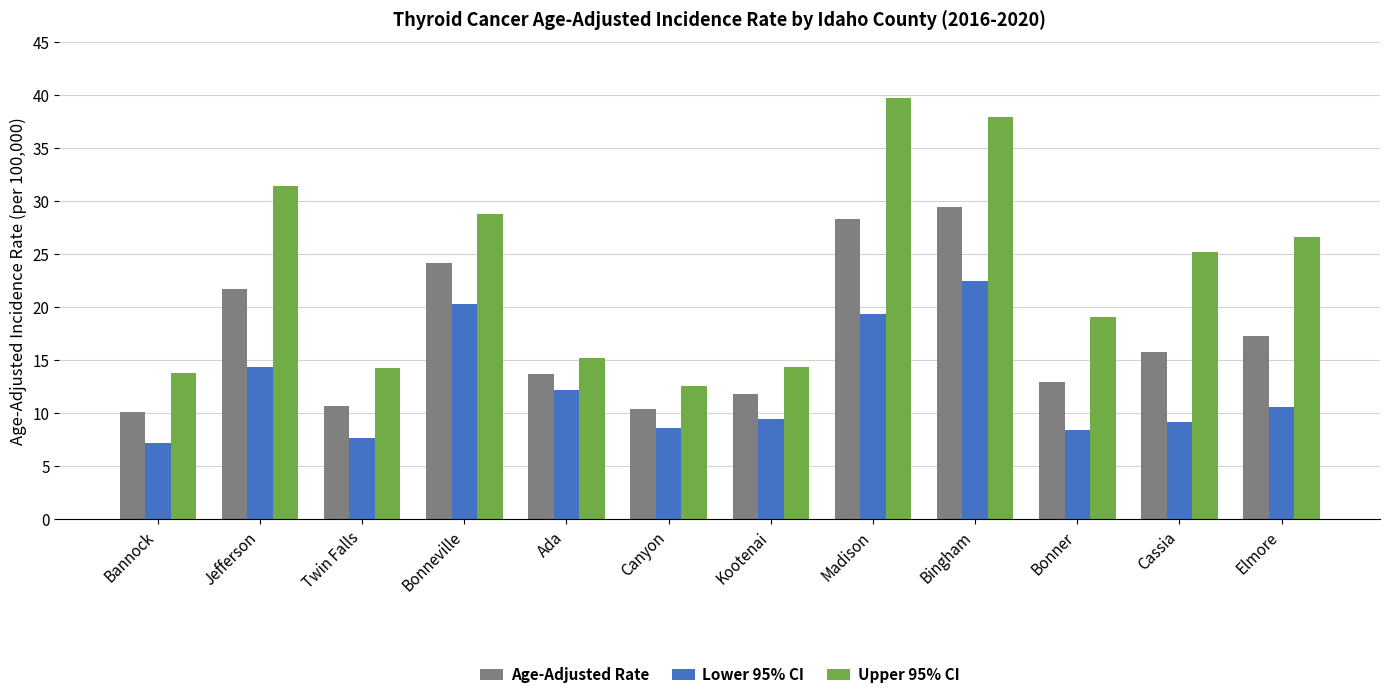

Where is Age-Adjusted Rate nearest to the value 19?

Elmore